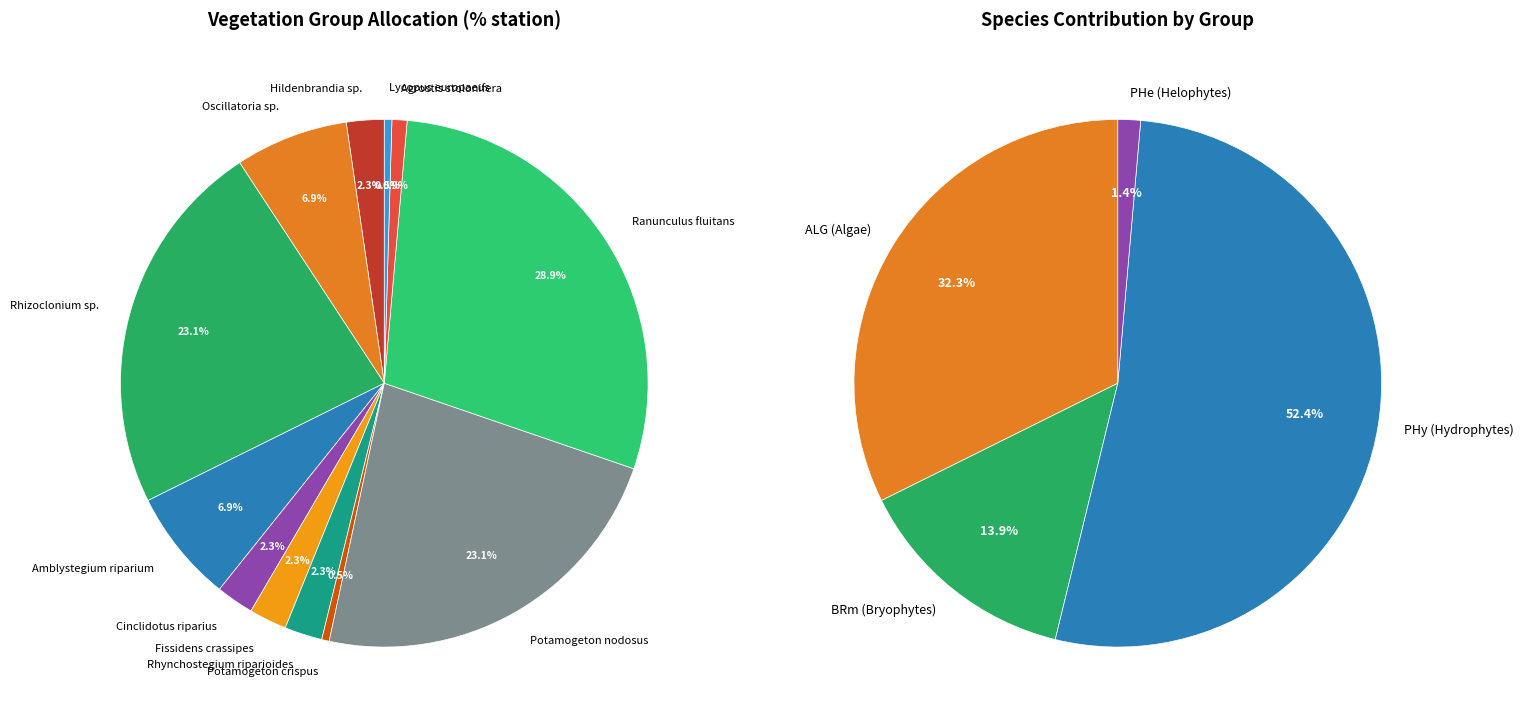

Do Ranunculus fluitans and Amblystegium riparium together represent more than half of the pie?

No